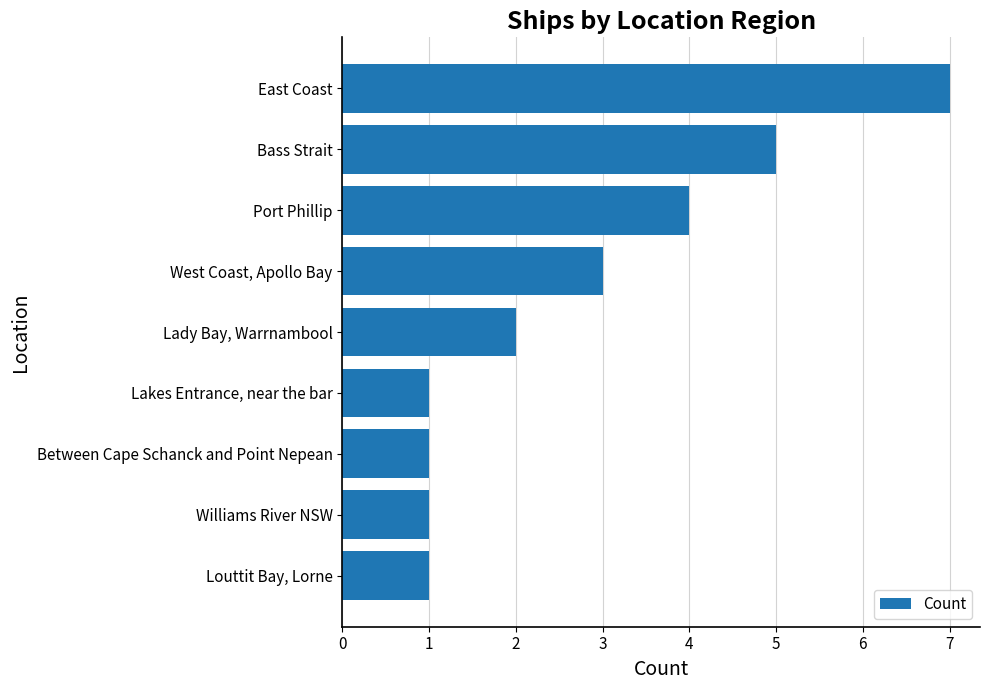

What is the ratio of the value at Louttit Bay, Lorne to the value at Lady Bay, Warrnambool?

0.5